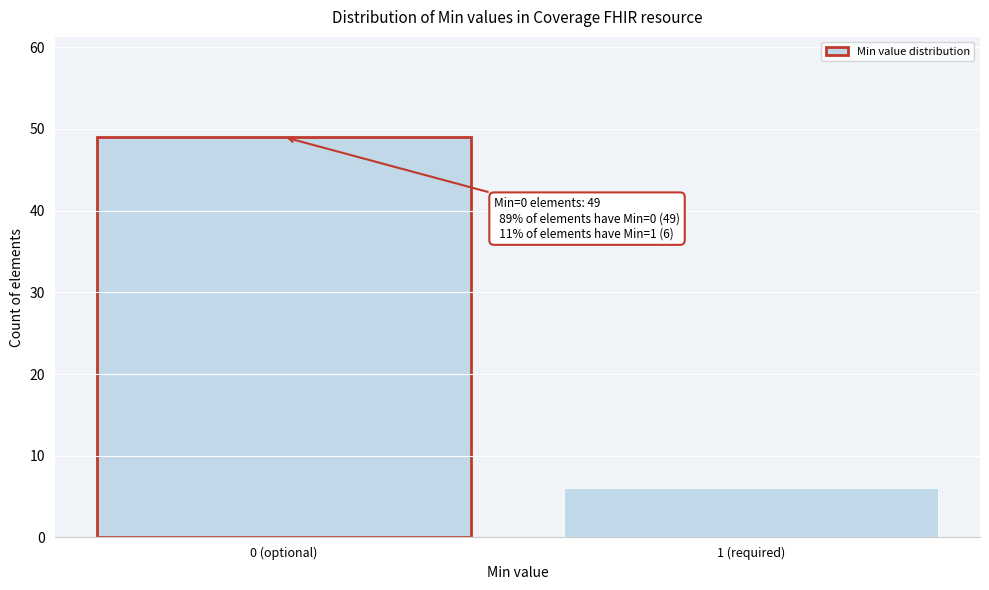

Reading left to right, what are all the values shown in this chart?

0 (optional)=49	1 (required)=6